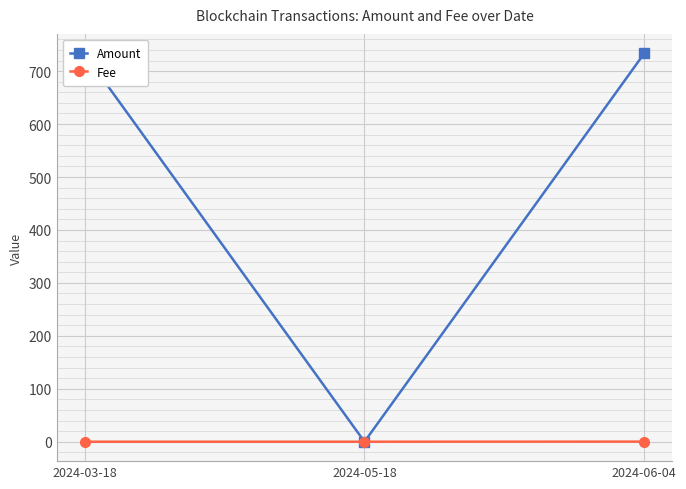

Which series changed the most between 2024-03-18 and 2024-05-18?

Amount